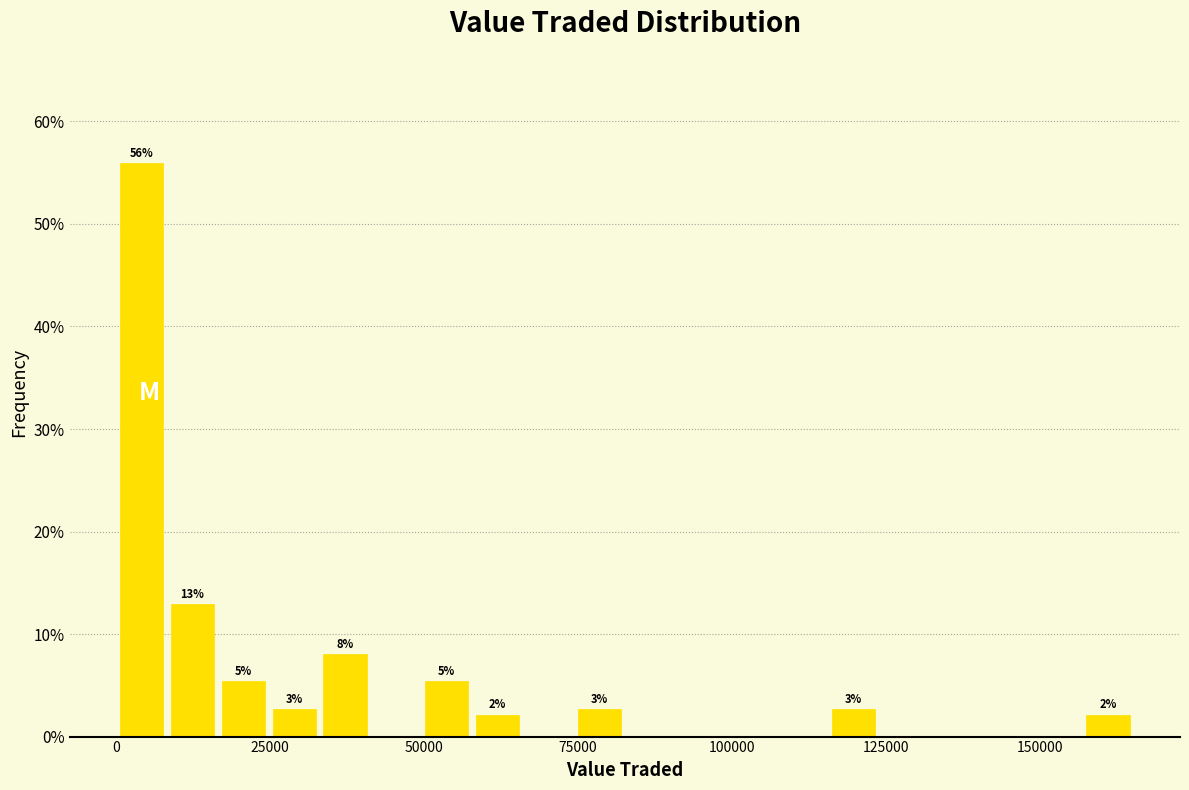

Read against the x-axis, roughly where is the centre of the tallest bar?

5000